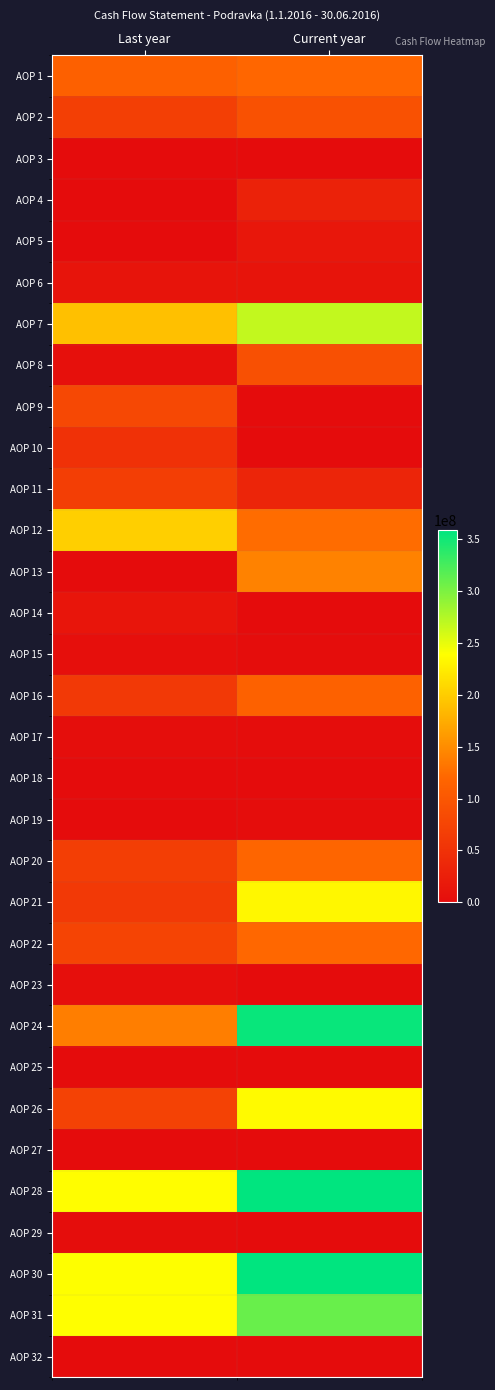

Reading right to left, list all the values displayed in this chart.

AOP 1: Current year=120343576	Last year=111354561
AOP 2: Current year=92190510	Last year=67332150
AOP 3: Current year=0	Last year=0
AOP 4: Current year=29841196	Last year=0
AOP 5: Current year=14553178	Last year=0
AOP 6: Current year=10370917	Last year=11157361
AOP 7: Current year=267299377	Last year=189844072
AOP 8: Current year=91121676	Last year=5472000
AOP 9: Current year=0	Last year=80092900
AOP 10: Current year=0	Last year=49851555
AOP 11: Current year=34194017	Last year=66366200
AOP 12: Current year=125315693	Last year=201782655
AOP 13: Current year=141983684	Last year=0
AOP 14: Current year=0	Last year=11938583
AOP 15: Current year=1857473	Last year=4701703
AOP 16: Current year=113690341	Last year=60013004
AOP 17: Current year=1907551	Last year=2267504
AOP 18: Current year=0	Last year=0
AOP 19: Current year=889014	Last year=96400
AOP 20: Current year=118344379	Last year=67078611
AOP 21: Current year=233076432	Last year=60581624
AOP 22: Current year=120766021	Last year=74465940
AOP 23: Current year=105348	Last year=4074166
AOP 24: Current year=353947801	Last year=139121730
AOP 25: Current year=0	Last year=0
AOP 26: Current year=235603422	Last year=72043119
AOP 27: Current year=0	Last year=0
AOP 28: Current year=358191642	Last year=237542435
AOP 29: Current year=312672	Last year=1302800
AOP 30: Current year=358504314	Last year=238845235
AOP 31: Current year=309008810	Last year=238213085
AOP 32: Current year=0	Last year=0